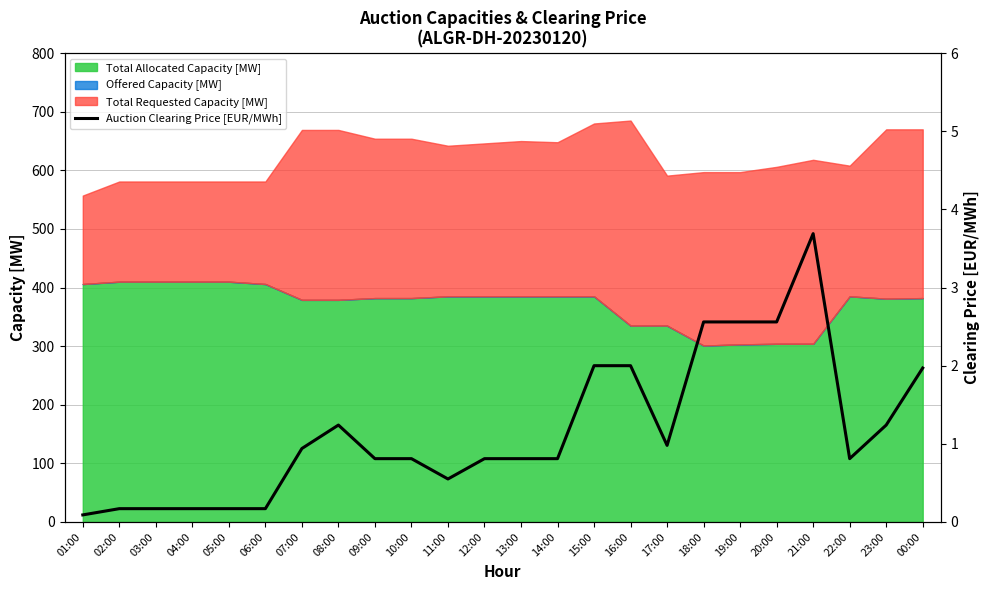

Where is the first local maximum?

08:00